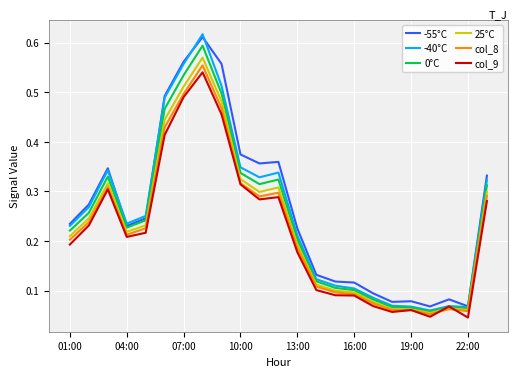

Does the chart display data point markers on the line(s)?

No